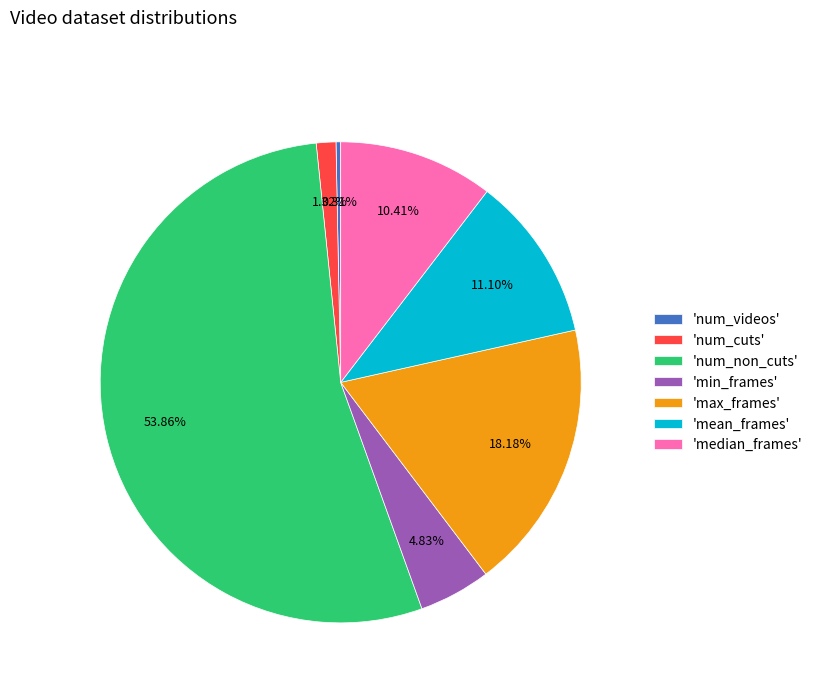

Does 'num_non_cuts' account for over 50% of the chart?

Yes